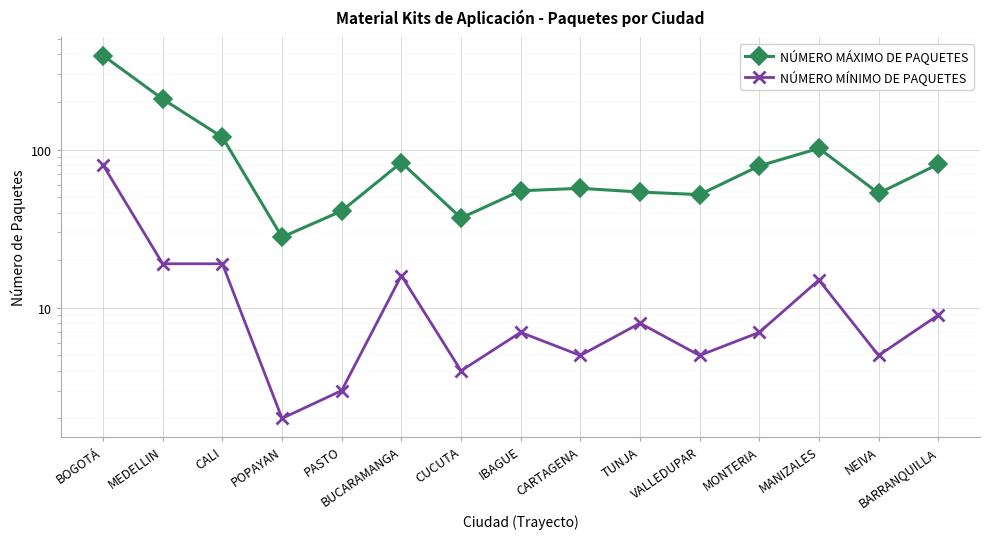

True or false: NÚMERO MÍNIMO DE PAQUETES has a value of 7 at IBAGUE.

True